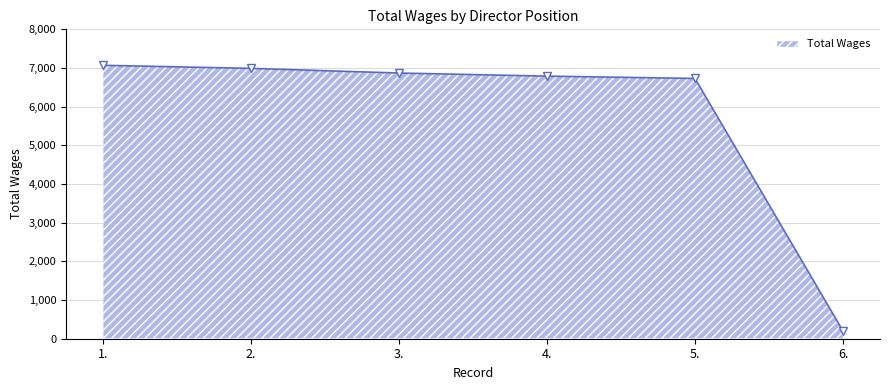

Which has a higher value, 2. or 1.?

1.